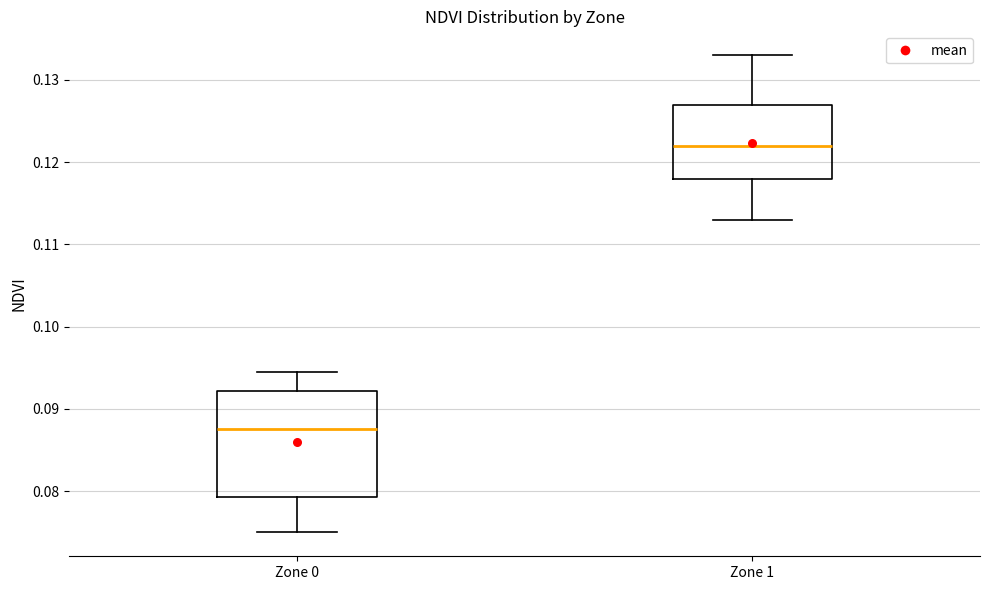

Where does the median line of the box for Zone 1 sit on the y-axis? The values are not printed on the chart, so give them approximately, as read against the axis.

0.122